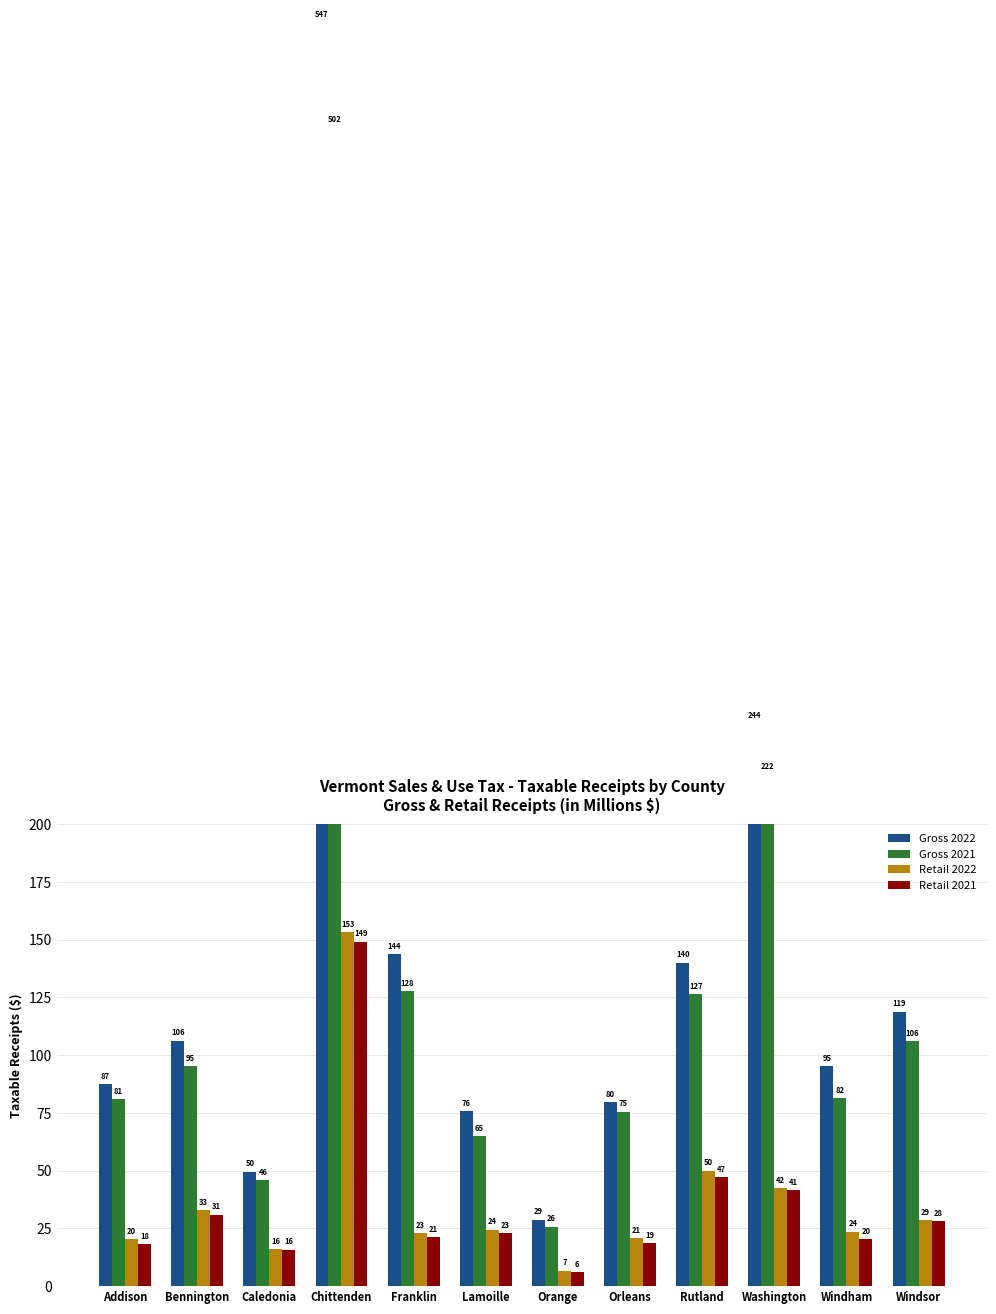

Count the number of categories in the chart.

12